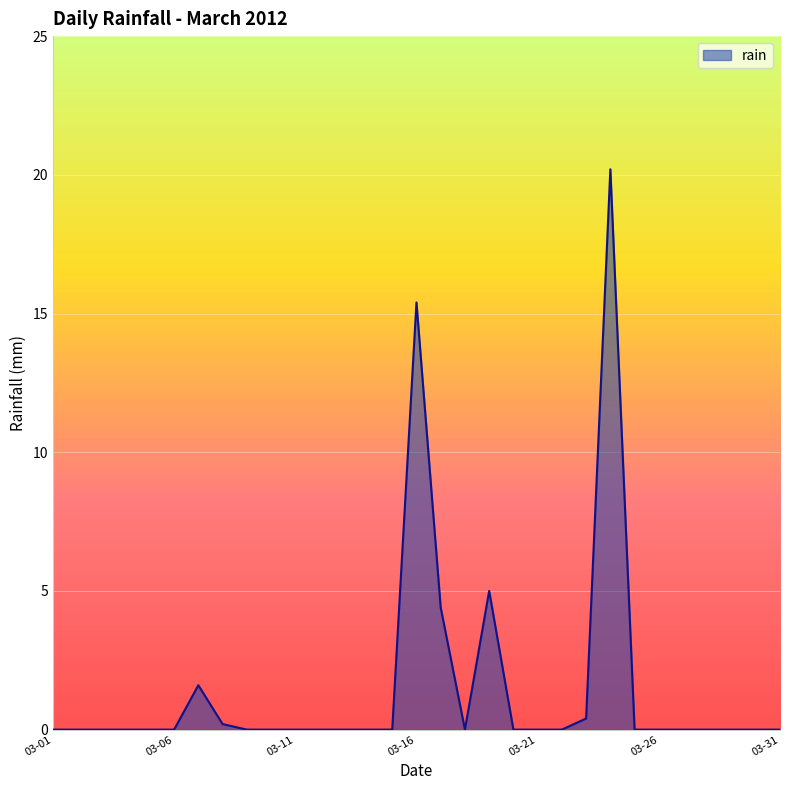

What is the greatest value displayed?

20.2